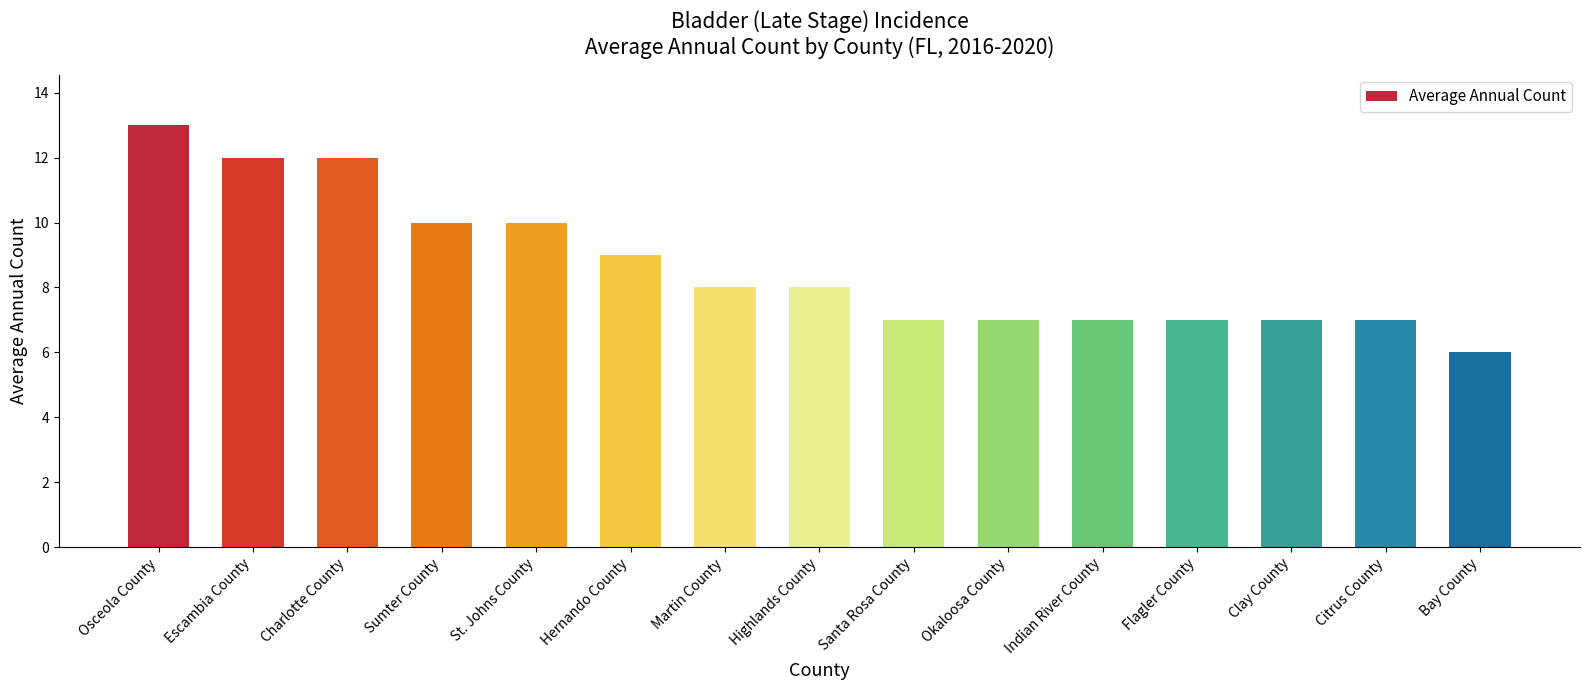

What is the value of the 15th bar from the left?

6